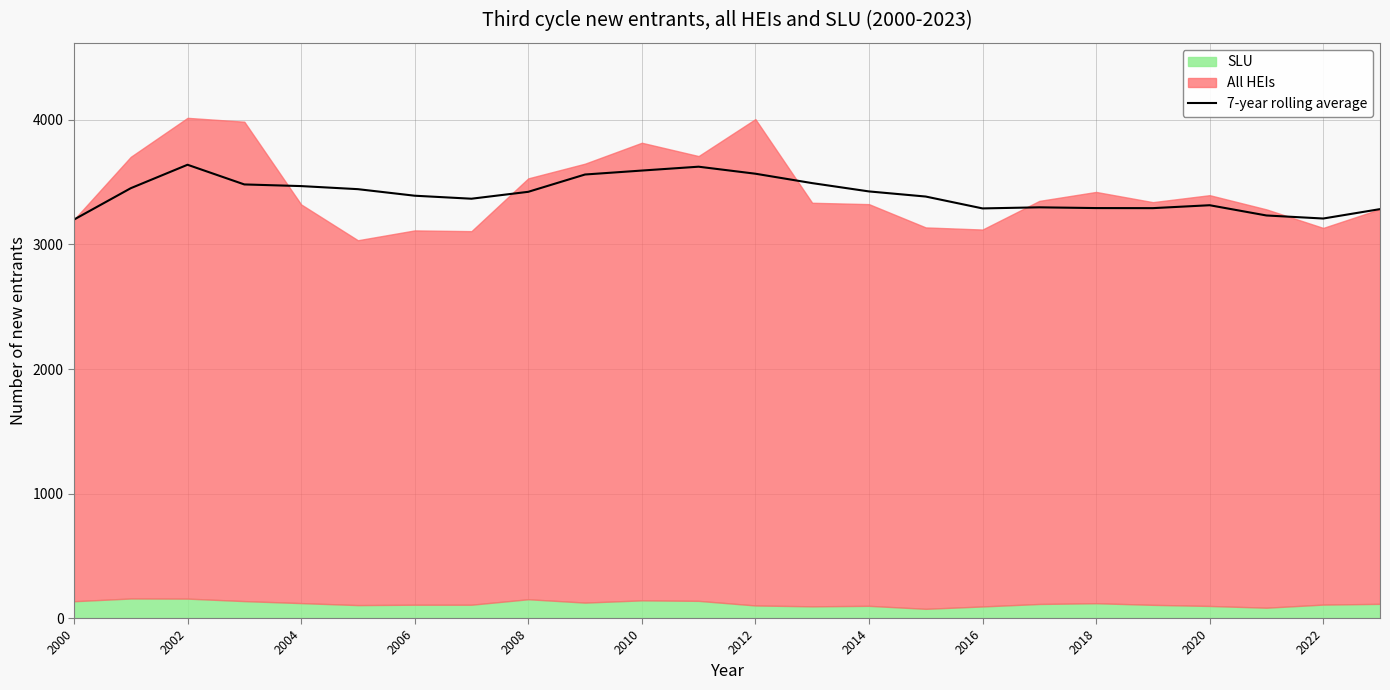

Is it true that 7-year rolling average equals 5970.3 at 2004?

False